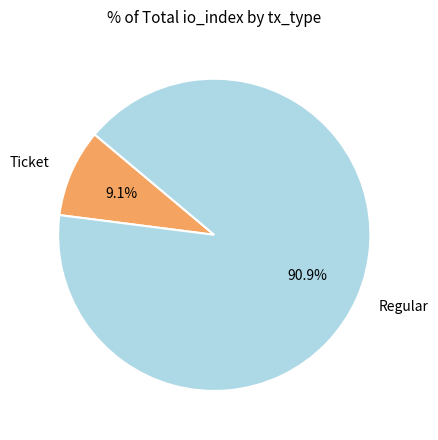

How many slices are in this pie chart?

2